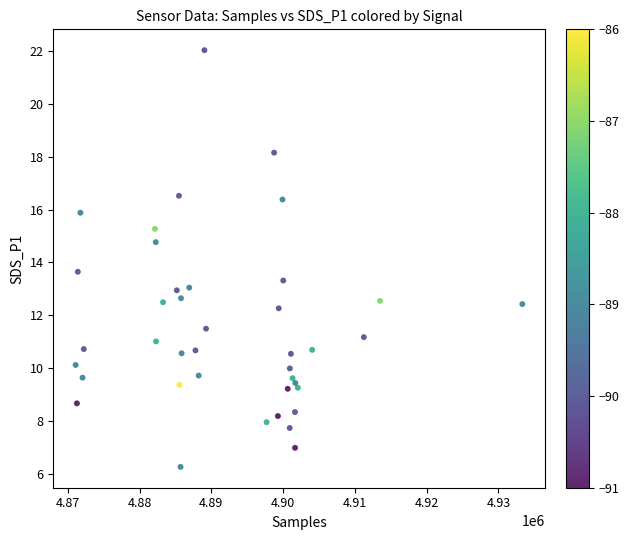

What is the range of Y values (max minus min)?

15.7